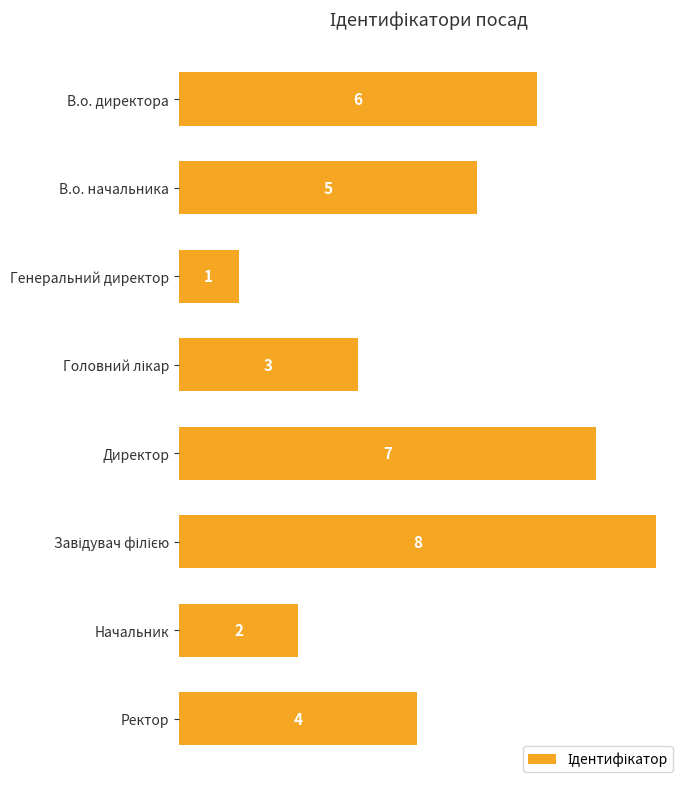

How many values are between 3 and 7?

5